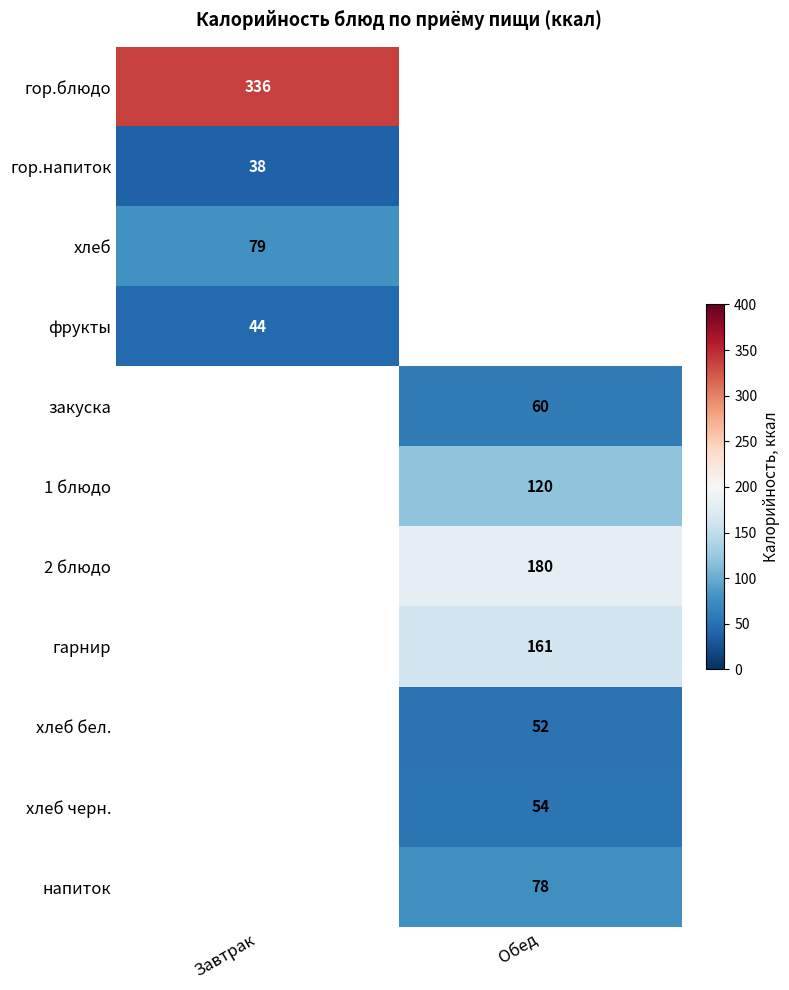

The value of фрукты at Завтрак is 19. True or false?

False